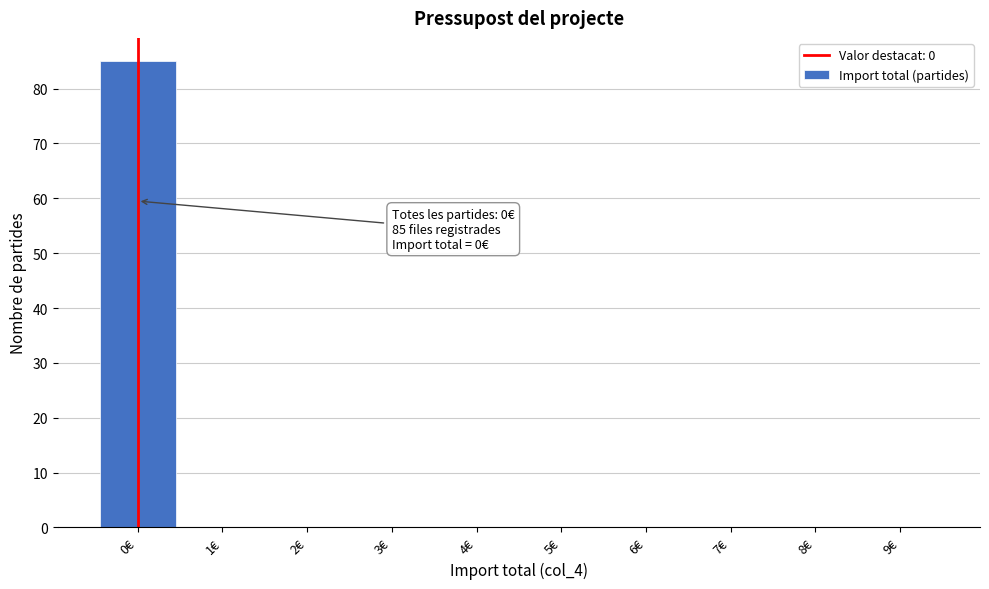

Which range on the x-axis has the tallest bar?

-0.5 to 0.5